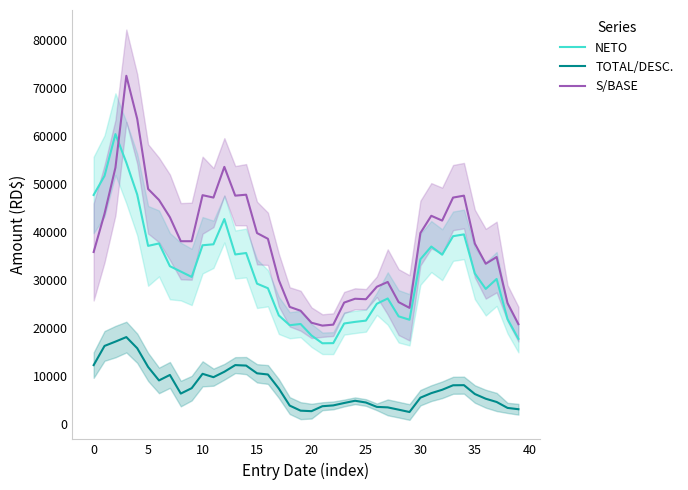

Which series ends up on top after the final intersection of S/BASE and NETO?

S/BASE